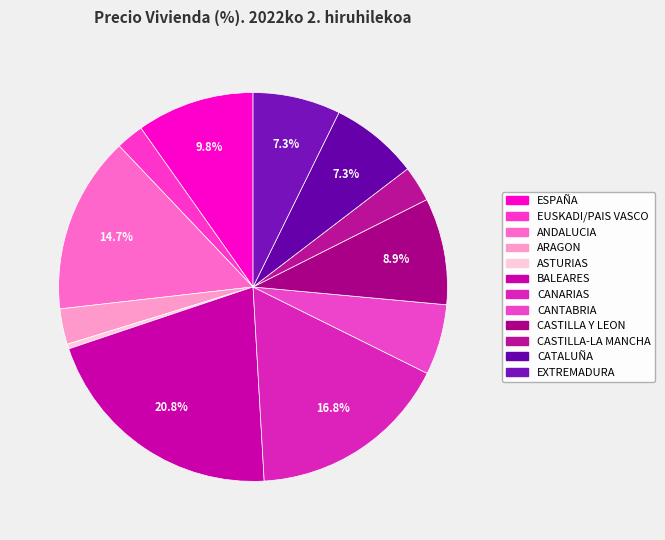

Which slice is the smallest?

ASTURIAS